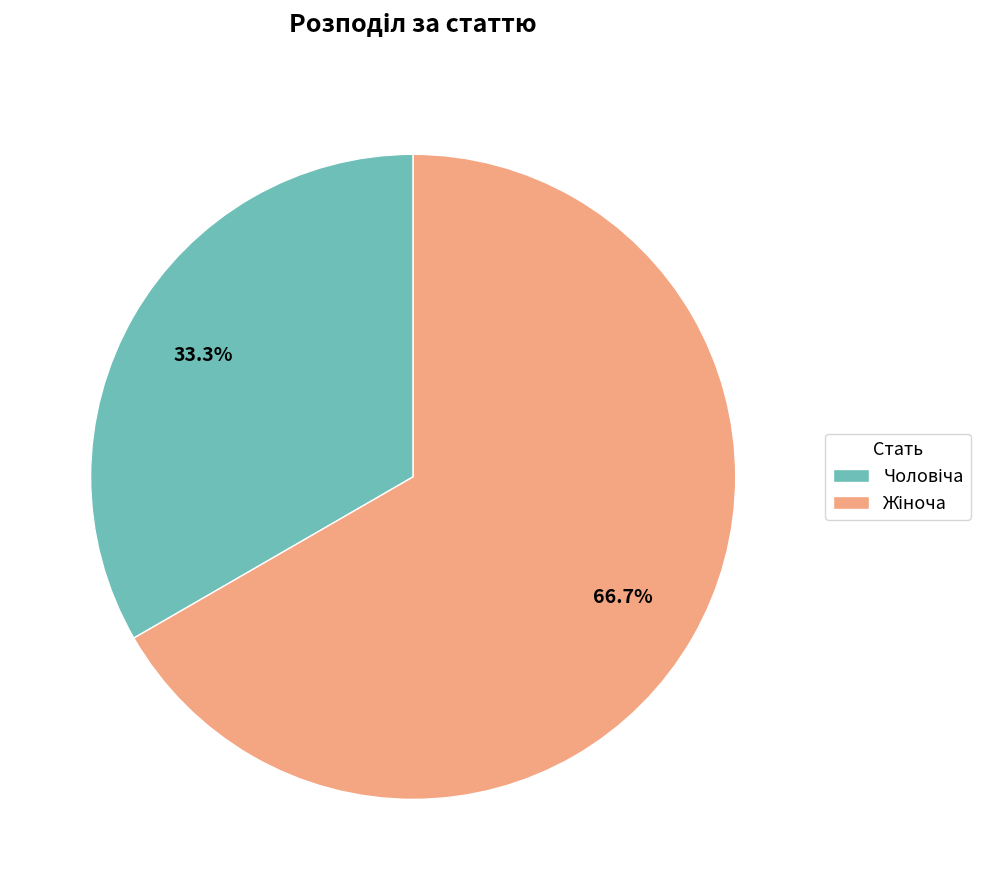

Is there any slice that represents more than half of the pie?

Yes